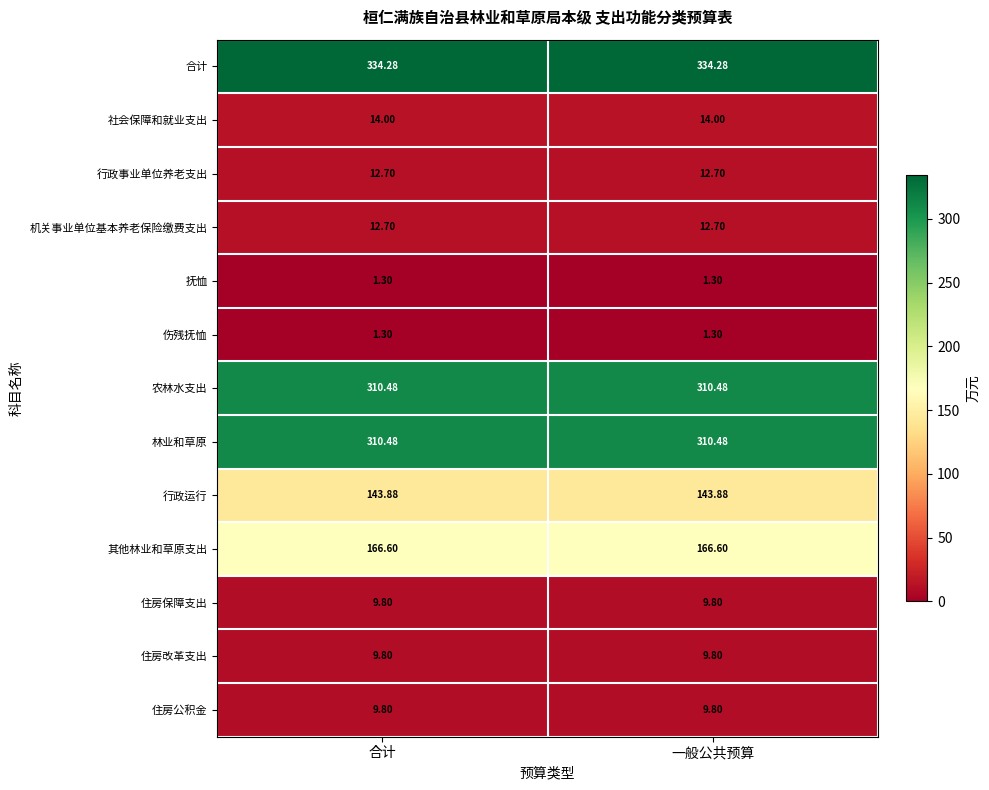

Is the value of 住房保障支出 at 合计 greater than the value of 行政事业单位养老支出 at 合计?

No